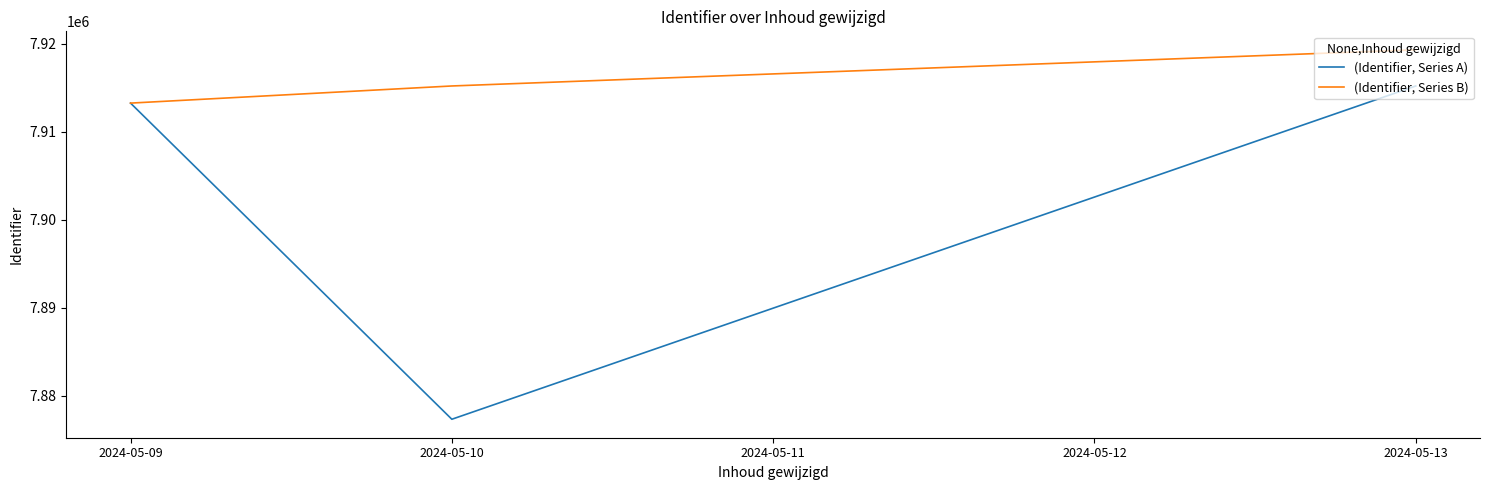

Is this an area chart (filled region under the line)?

No